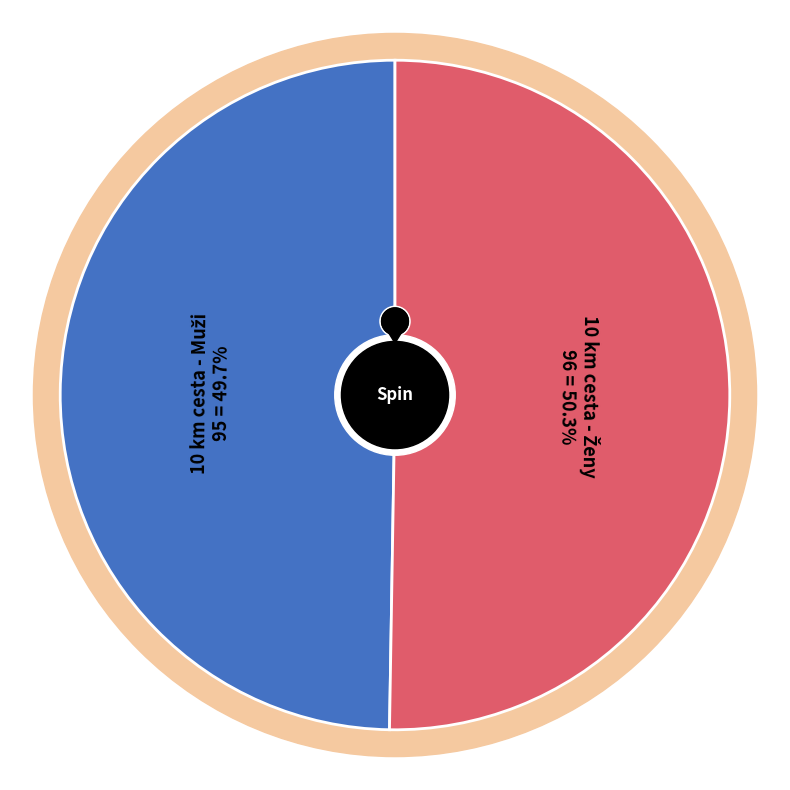

Which has a higher value, 10 km cesta - Ženy or 10 km cesta - Muži?

10 km cesta - Ženy